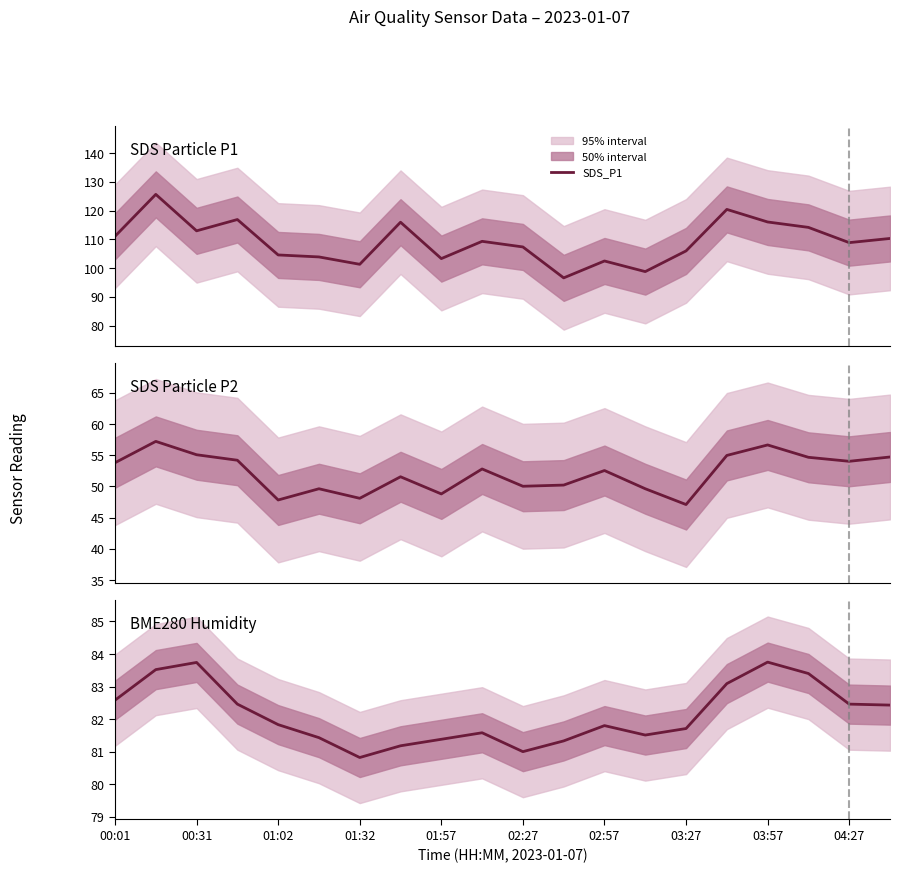

At which label does SDS_P2 first exceed 52?

00:01